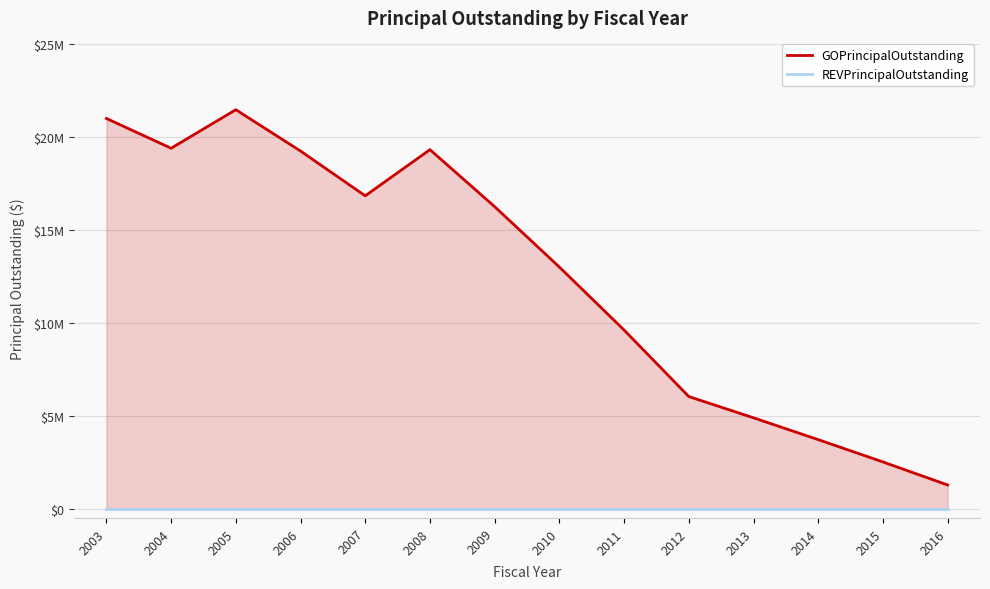

True or false: GOPrincipalOutstanding and REVPrincipalOutstanding intersect in this chart.

False